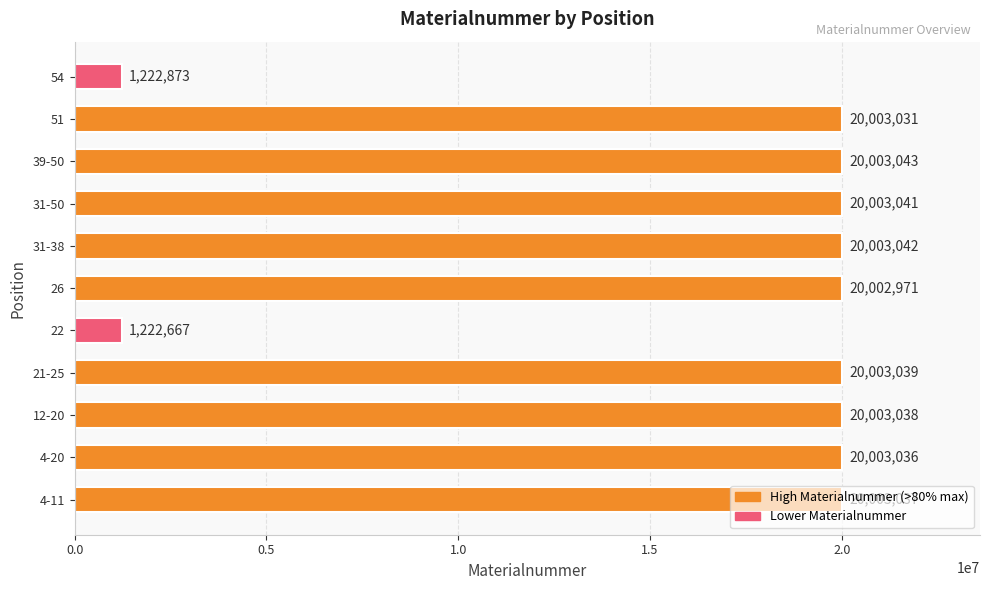

Where is the data nearest to the value 10612855?

54